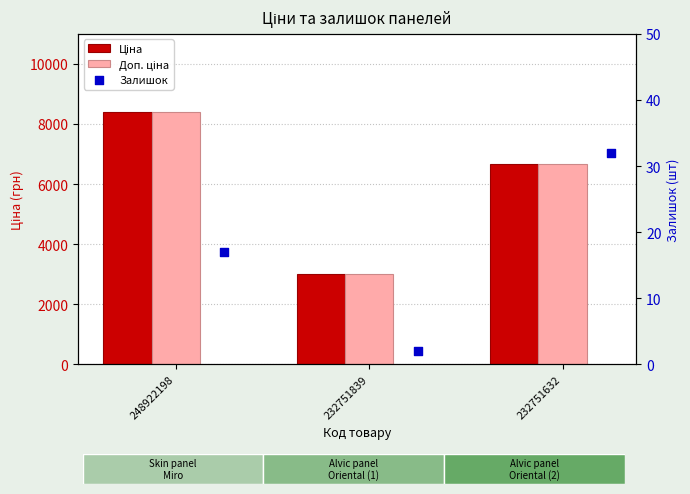

What are all the series names shown in the legend?

Ціна, Доп. ціна, Залишок